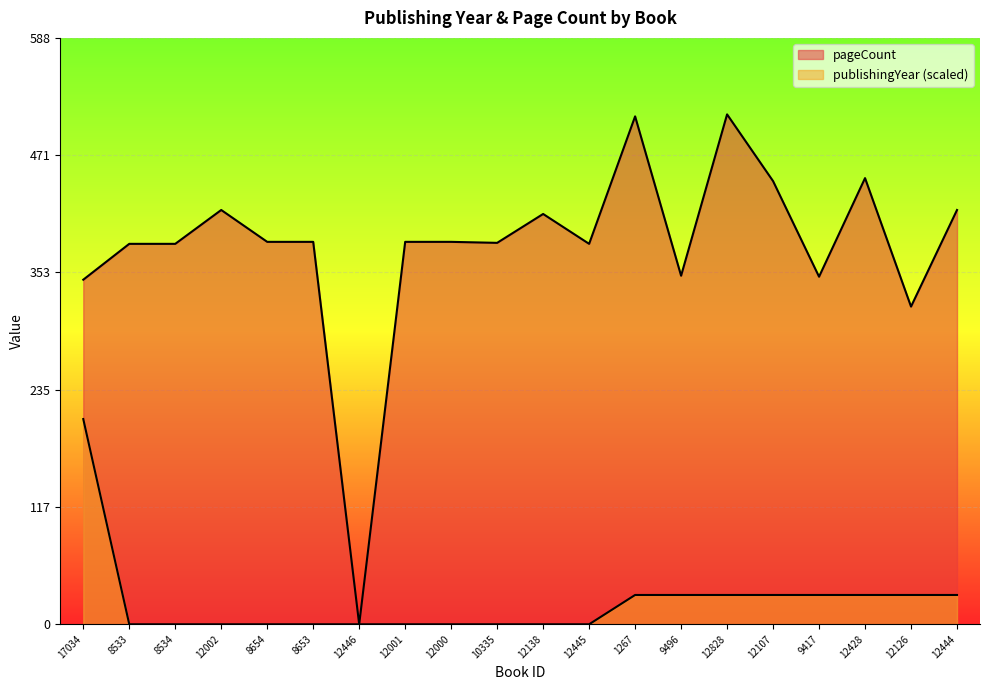

How many lines are shown in the chart?

2